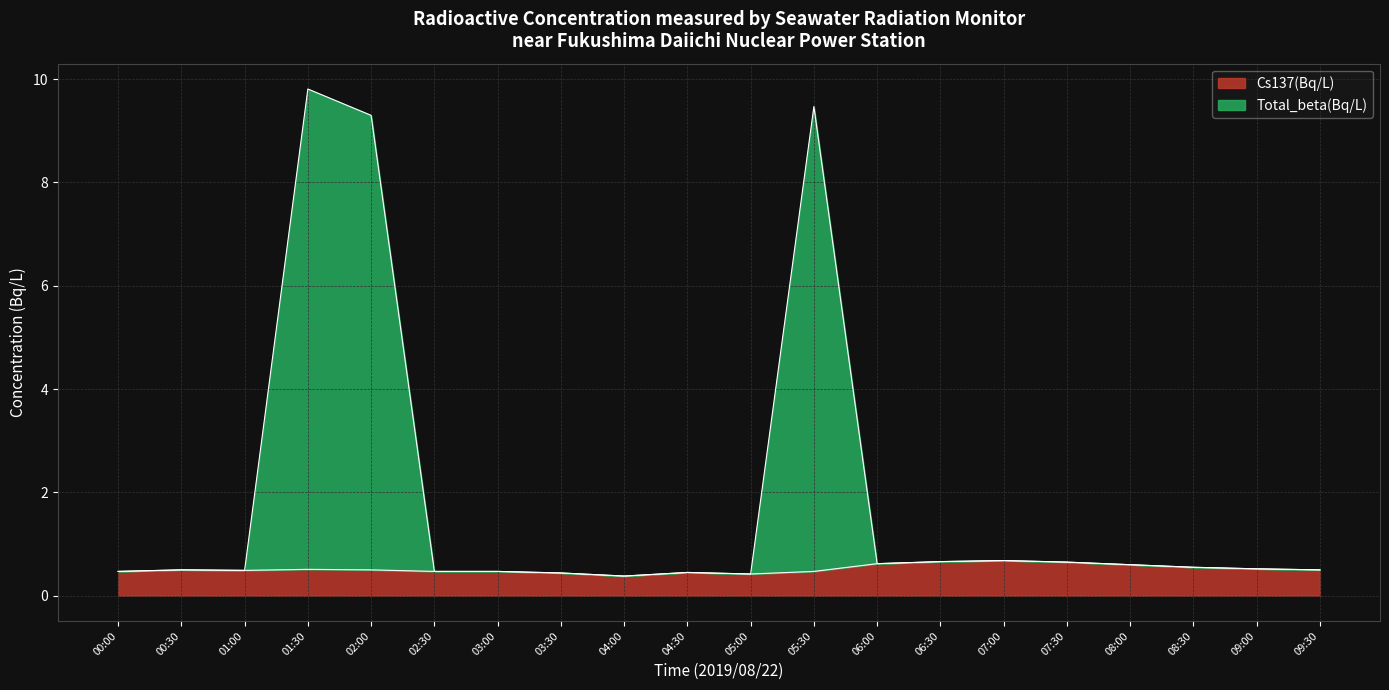

Is the value of Cs137(Bq/L) at 09:00 greater than the value of Total_beta(Bq/L) at 03:00?

Yes